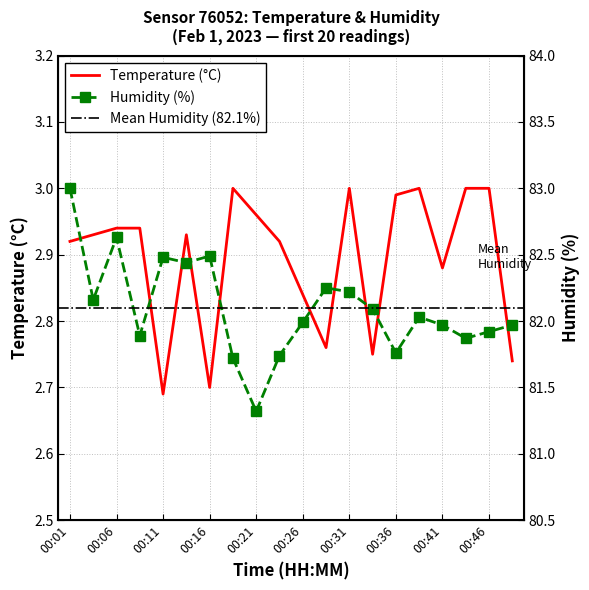

At which category is the sum across all series the highest?

00:01